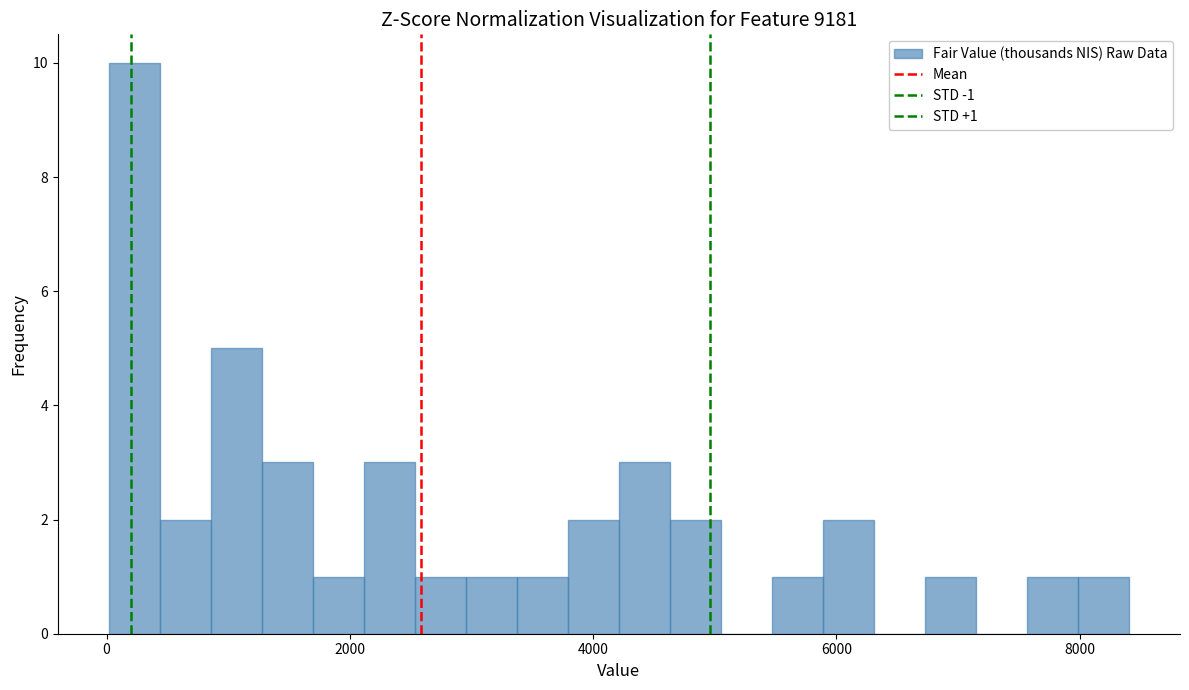

Read against the x-axis, roughly where is the centre of the tallest bar?

200